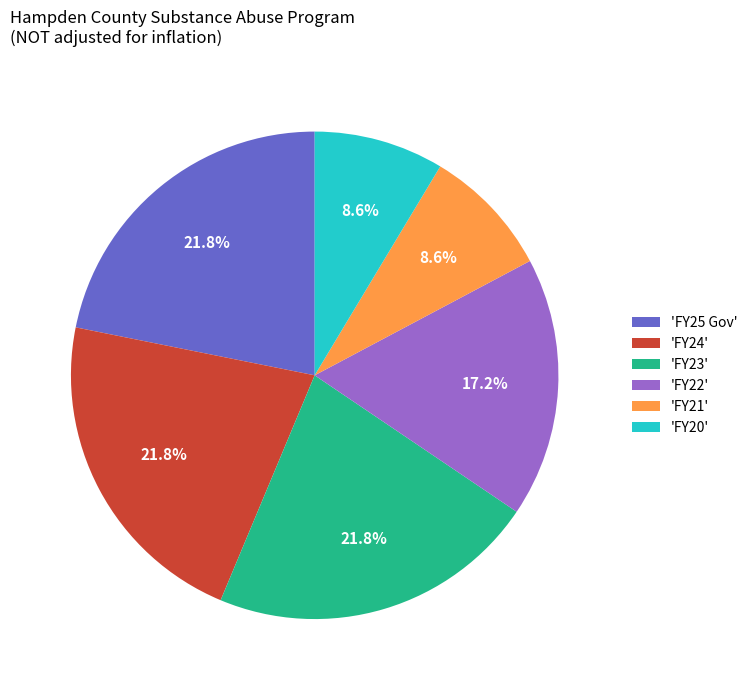

To the nearest percent, what is the difference between the largest and smallest slice percentages?

13%